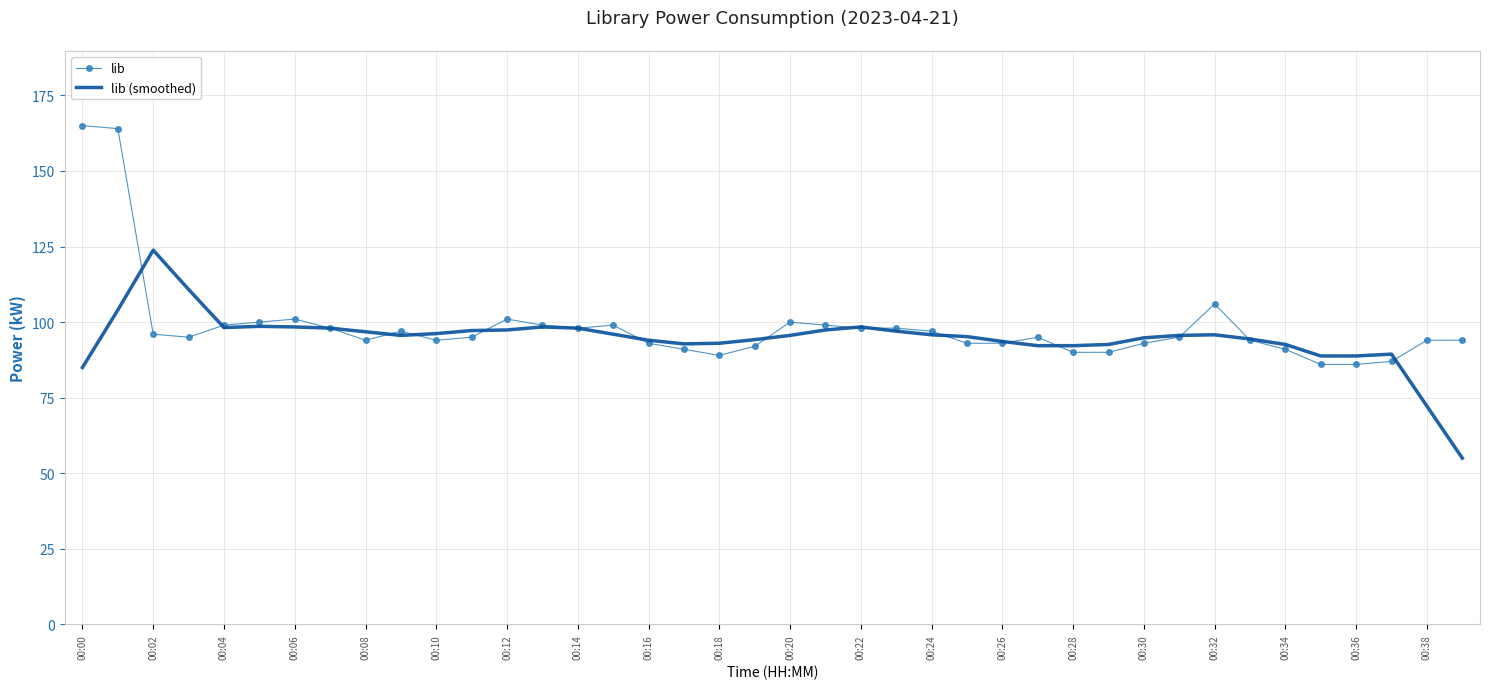

What is the smallest value displayed?

55.0